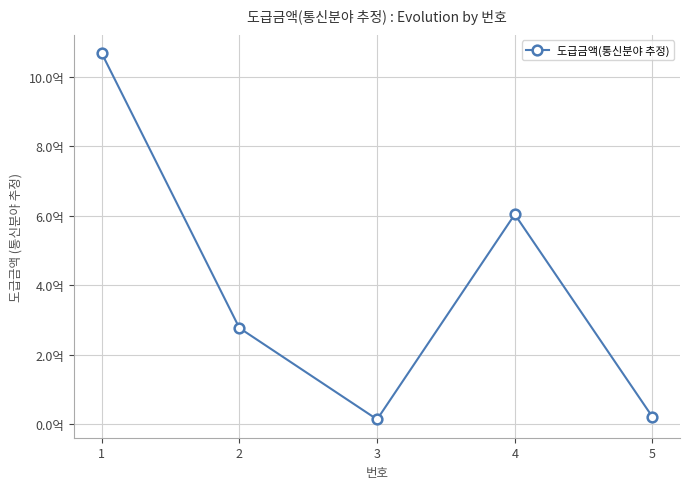

Does the chart have visible grid lines?

Yes